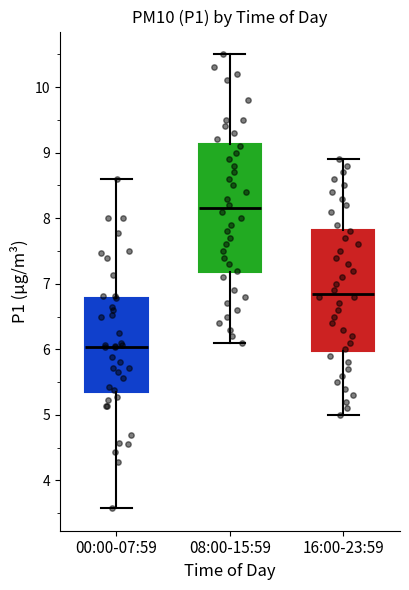

Where is the upper edge of the box for 00:00-07:59 on the y-axis? The values are not printed on the chart, so give them approximately, as read against the axis.

6.8